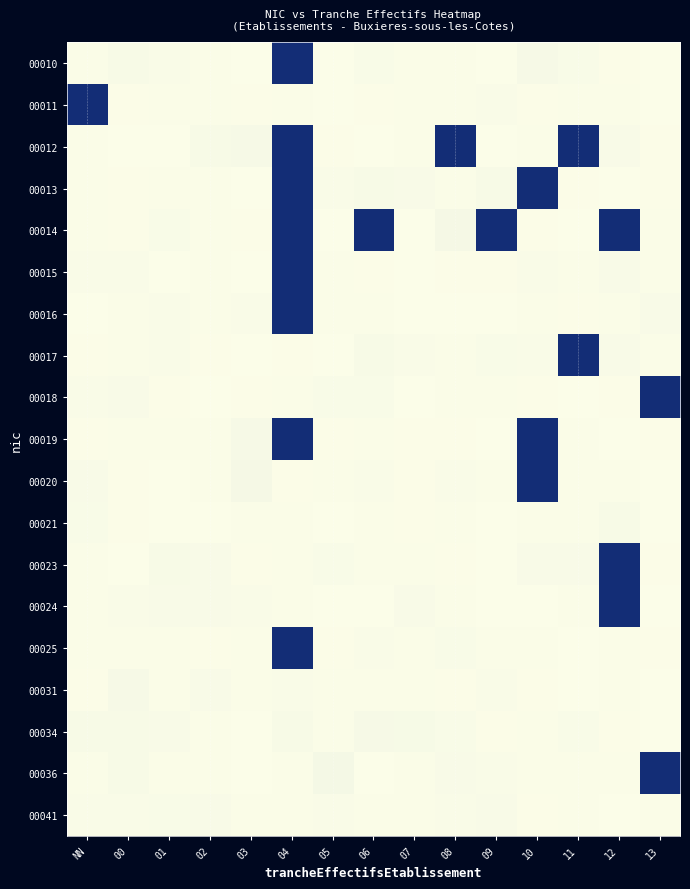

Rank the series by their maximum value, from highest to lowest.

00010, 00011, 00012, 00013, 00014, 00015, 00016, 00017, 00018, 00019, 00020, 00023, 00024, 00025, 00036, 00021, 00031, 00034, 00041